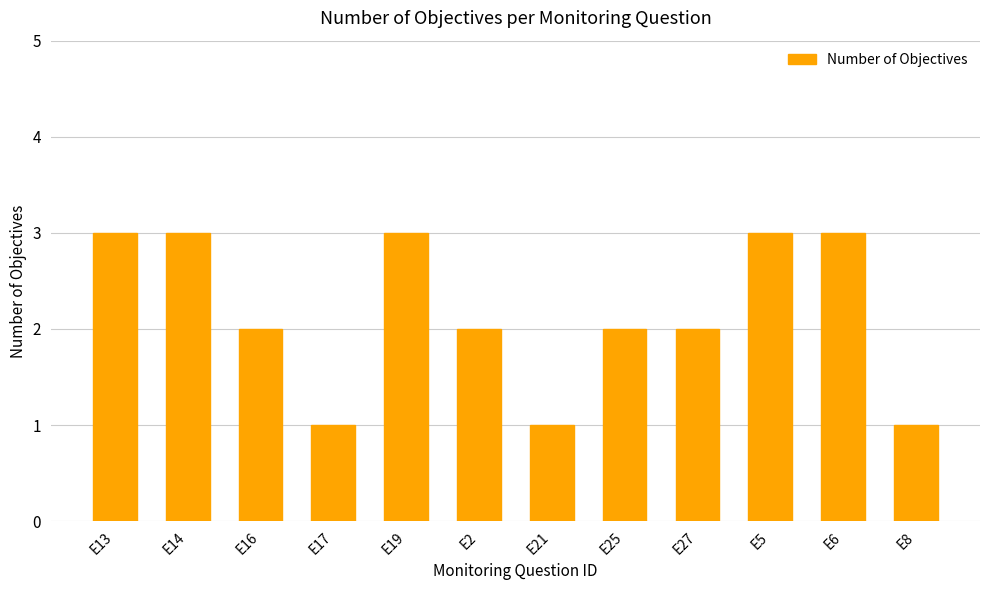

What is the ratio of the value at E5 to the value at E16?

1.5